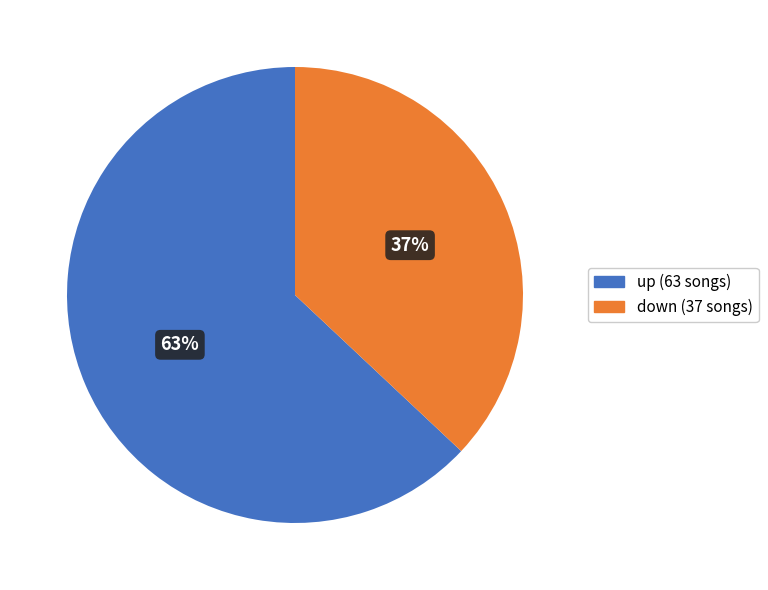

How many slices are in this pie chart?

2